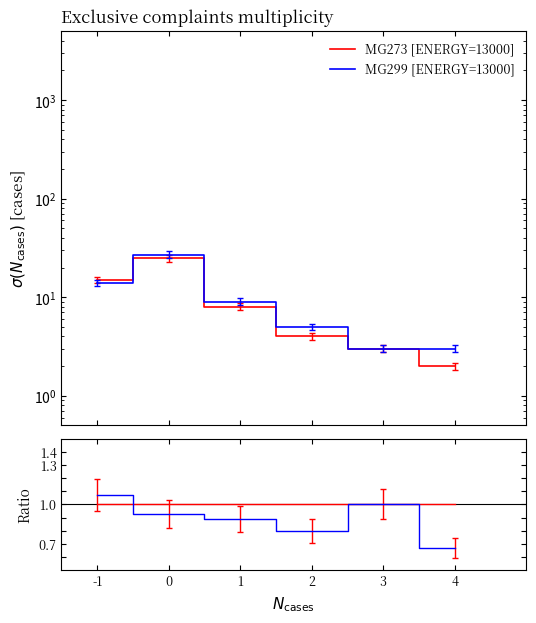

What is the difference between the MG299 values at 3 and 2?

0.2